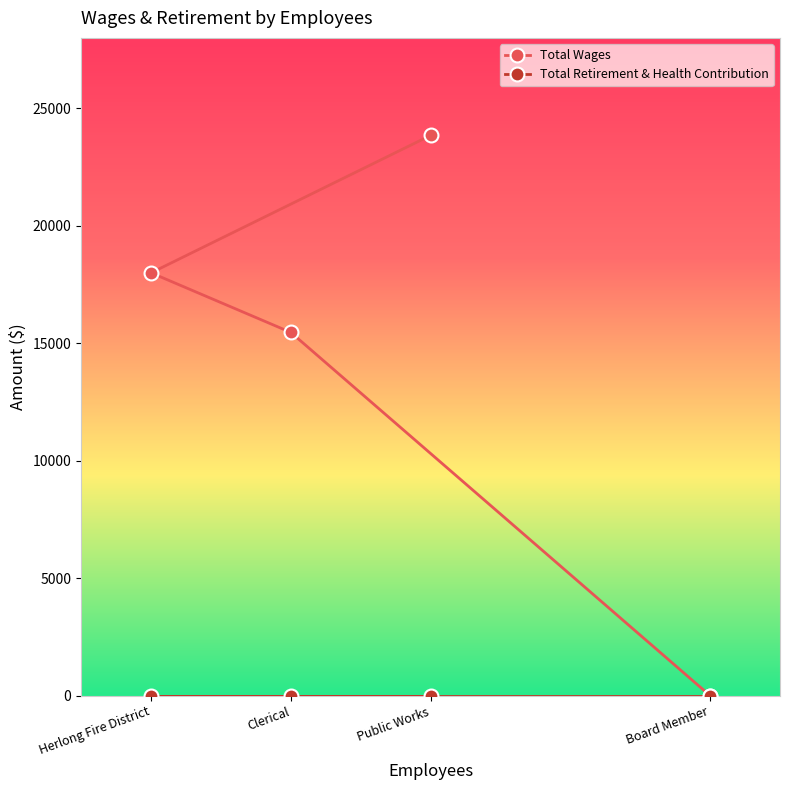

What is the value of the Total Wages point at the 3rd from the left?

23850